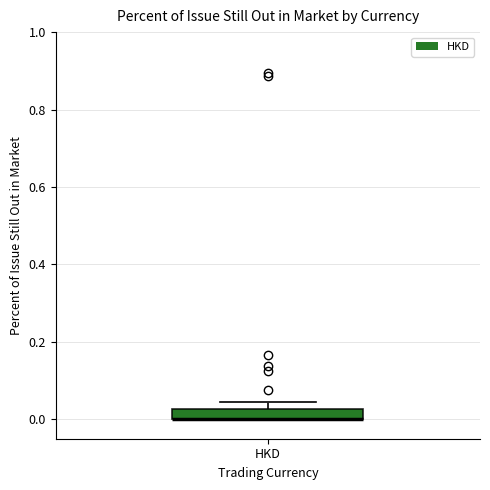

Where does the upper whisker of the box for HKD end on the y-axis? The values are not printed on the chart, so give them approximately, as read against the axis.

0.04